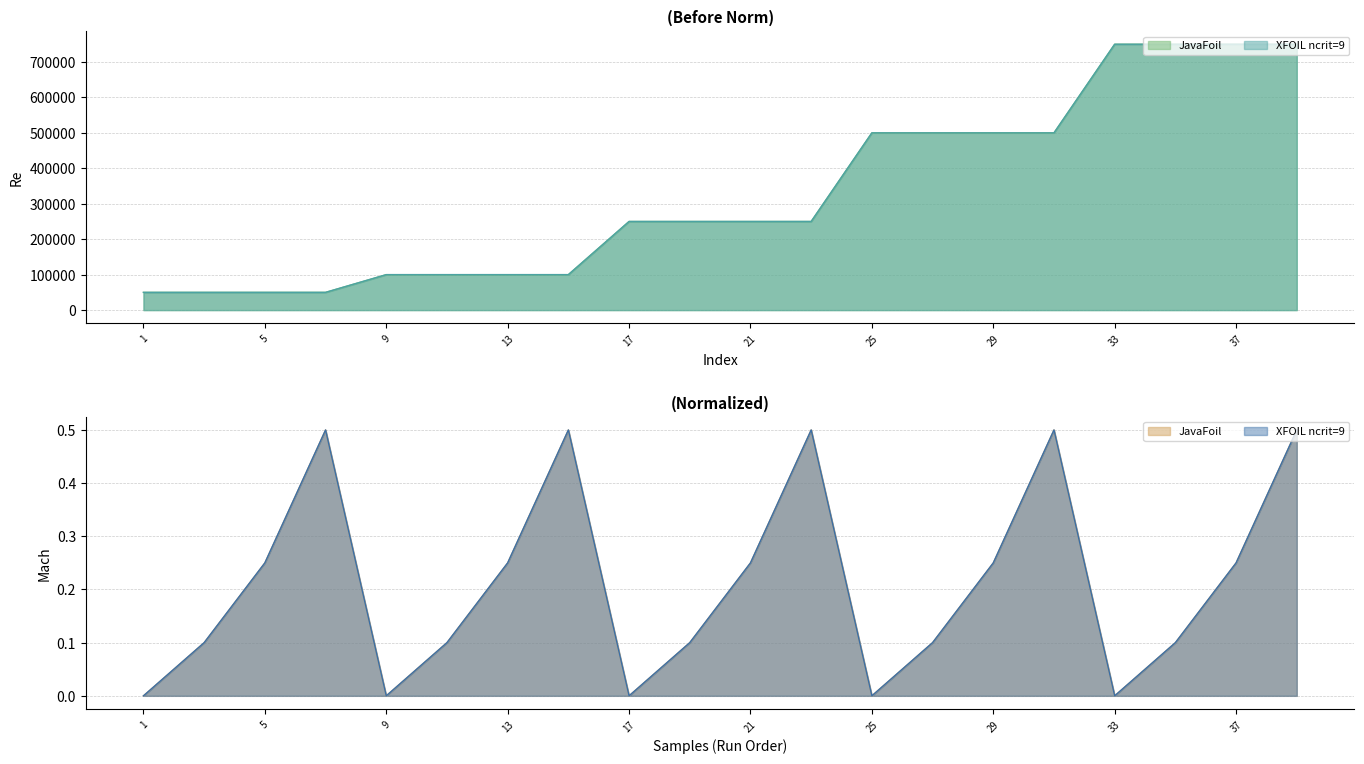

Reading left to right, transcribe all the data shown in this chart.

JavaFoil: 1=50000.0	3=50000.0	5=50000.0	7=50000.0	9=100000.0	11=100000.0	13=100000.0	15=100000.0	17=250000.0	19=250000.0	21=250000.0	23=250000.0	25=500000.0	27=500000.0	29=500000.0	31=500000.0	33=750000.0	35=750000.0	37=750000.0	39=750000.0
XFOIL: 1=50000.0	3=50000.0	5=50000.0	7=50000.0	9=100000.0	11=100000.0	13=100000.0	15=100000.0	17=250000.0	19=250000.0	21=250000.0	23=250000.0	25=500000.0	27=500000.0	29=500000.0	31=500000.0	33=750000.0	35=750000.0	37=750000.0	39=750000.0
Mach_JavaFoil: 1=0.0	3=0.1	5=0.2	7=0.5	9=0.0	11=0.1	13=0.2	15=0.5	17=0.0	19=0.1	21=0.2	23=0.5	25=0.0	27=0.1	29=0.2	31=0.5	33=0.0	35=0.1	37=0.2	39=0.5
Mach_XFOIL: 1=0.0	3=0.1	5=0.2	7=0.5	9=0.0	11=0.1	13=0.2	15=0.5	17=0.0	19=0.1	21=0.2	23=0.5	25=0.0	27=0.1	29=0.2	31=0.5	33=0.0	35=0.1	37=0.2	39=0.5